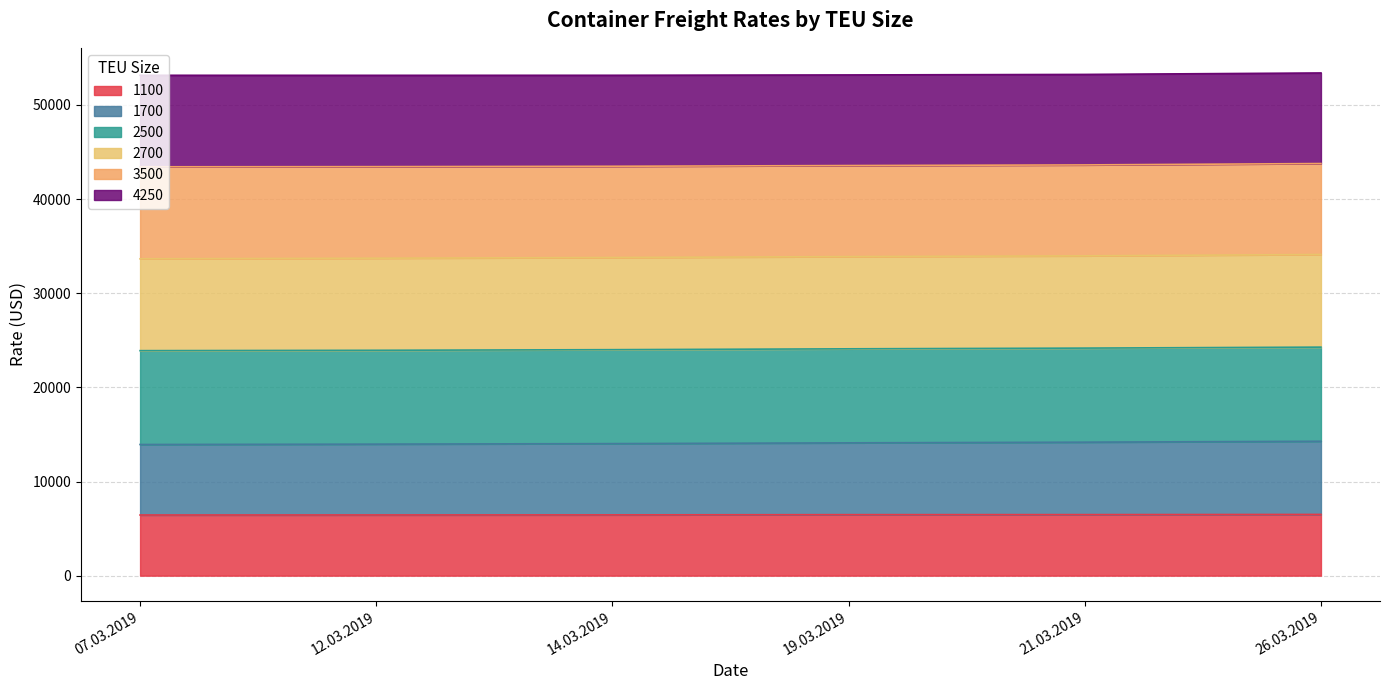

What are all the series names shown in the legend?

1100, 1700, 2500, 2700, 3500, 4250